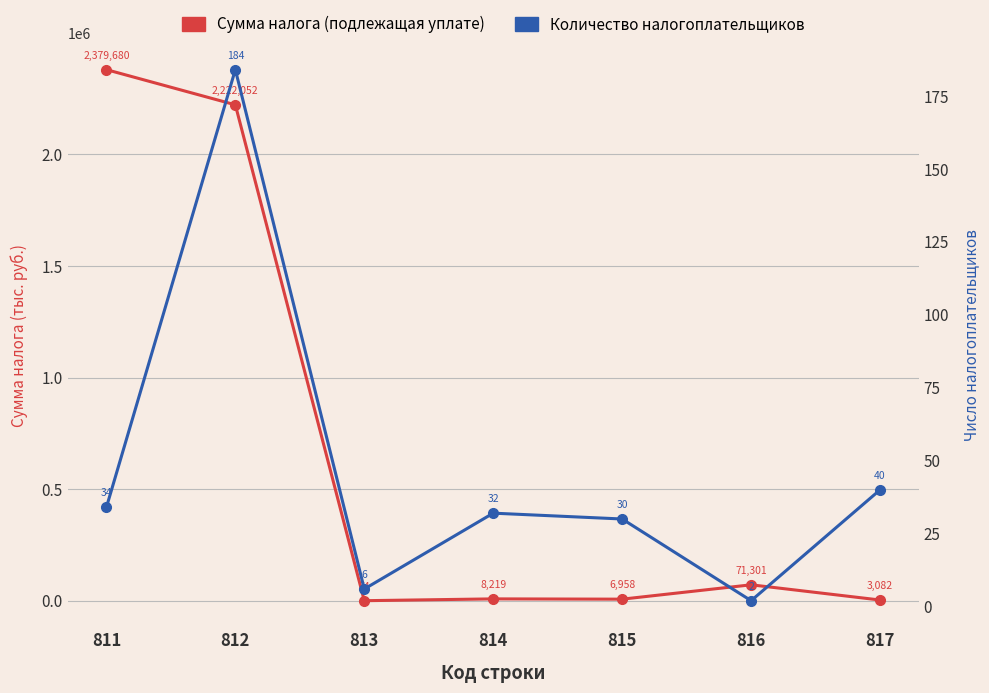

What is the total value across all series at 813?

80